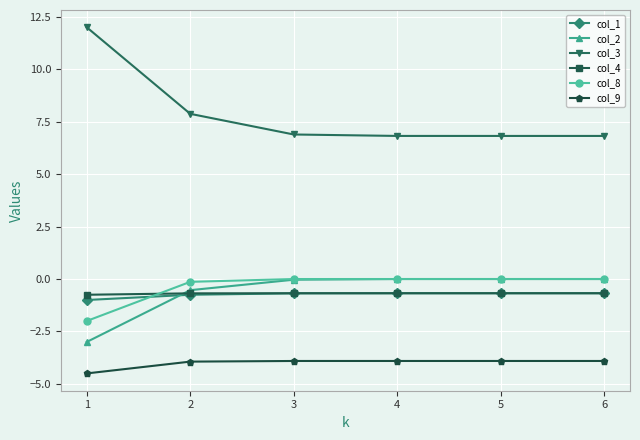

Where is col_2 nearest to the value -1?

2